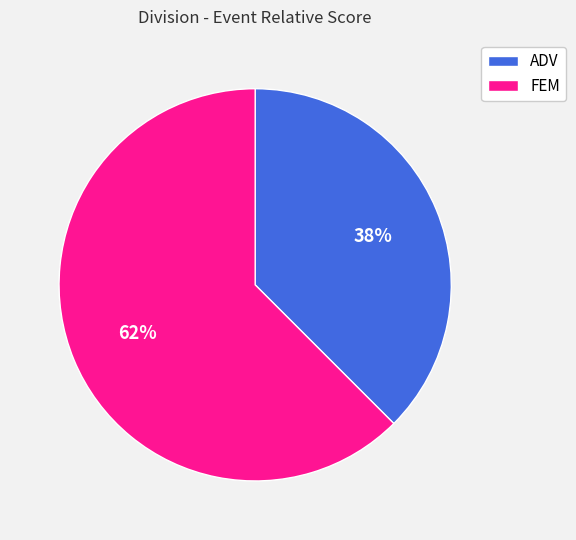

How many slices are in this pie chart?

2